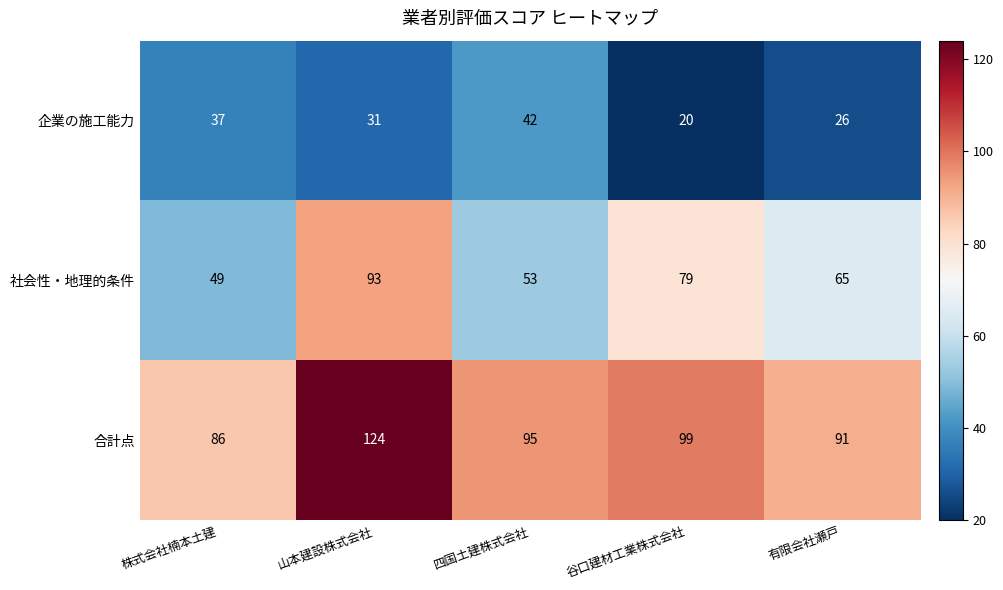

At which category is the sum across all series the highest?

山本建設株式会社